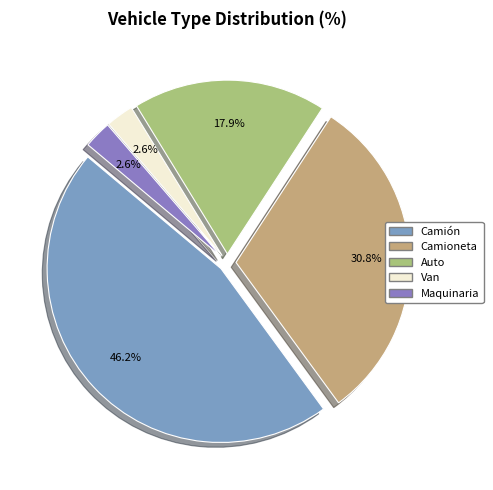

To the nearest percent, what is the combined percentage of Van and Camioneta?

33%